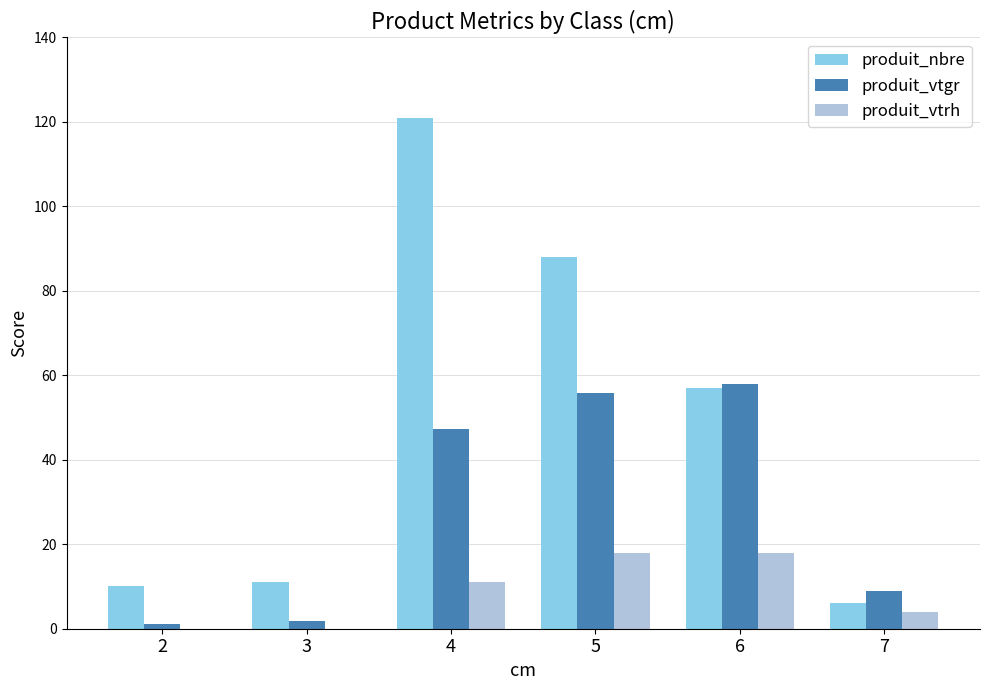

Is it true that produit_vtgr equals 17.9 at 6?

False